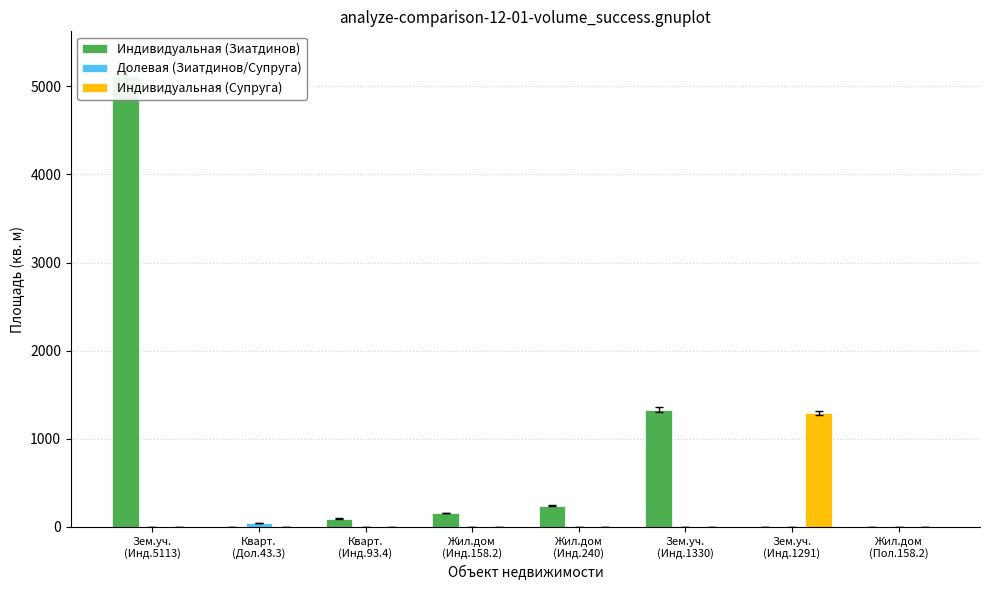

At which label is Долевая (Зиатдинов/Супруга) closest to 21?

Зем.уч.
(Инд.5113)